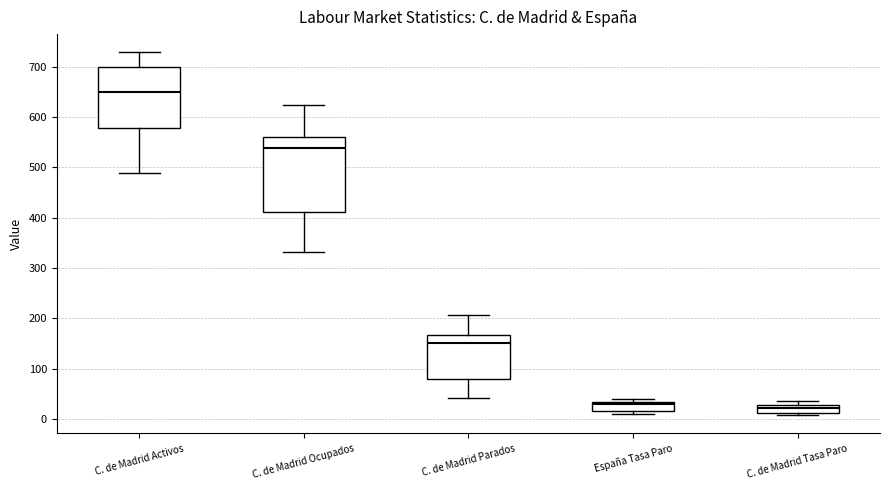

Reading left to right, read every box against the y-axis: the position of its median line, the range the box covers, and the ends of its whiskers. The values are not printed on the chart, so give them approximately, as read against the axis.

C. de Madrid Activos: median 650, box 580 to 700, whiskers 490 to 730
C. de Madrid Ocupados: median 540, box 410 to 560, whiskers 330 to 620
C. de Madrid Parados: median 150, box 80 to 170, whiskers 40 to 210
España Tasa Paro: median 30 (just below the box's upper edge), box 20 to 30, whiskers 10 to 40
C. de Madrid Tasa Paro: median 20, box 10 to 30, whiskers 10 (just below the box's lower edge) to 30 (just above the box's upper edge)